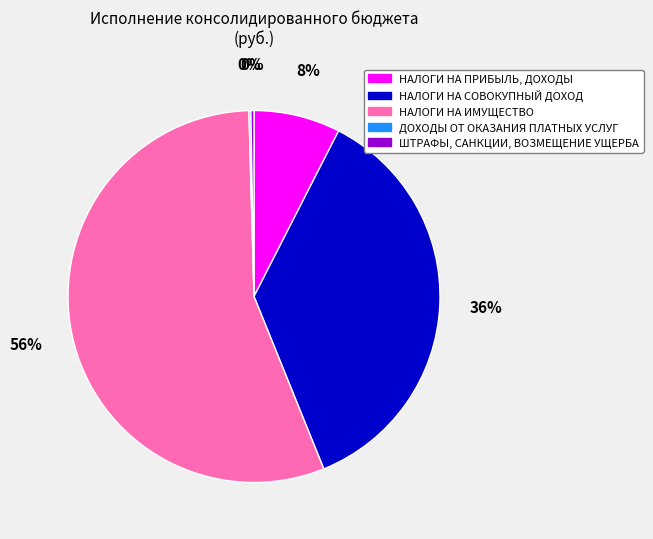

Combined, do НАЛОГИ НА ПРИБЫЛЬ, ДОХОДЫ and НАЛОГИ НА ИМУЩЕСТВО account for over 50%?

Yes